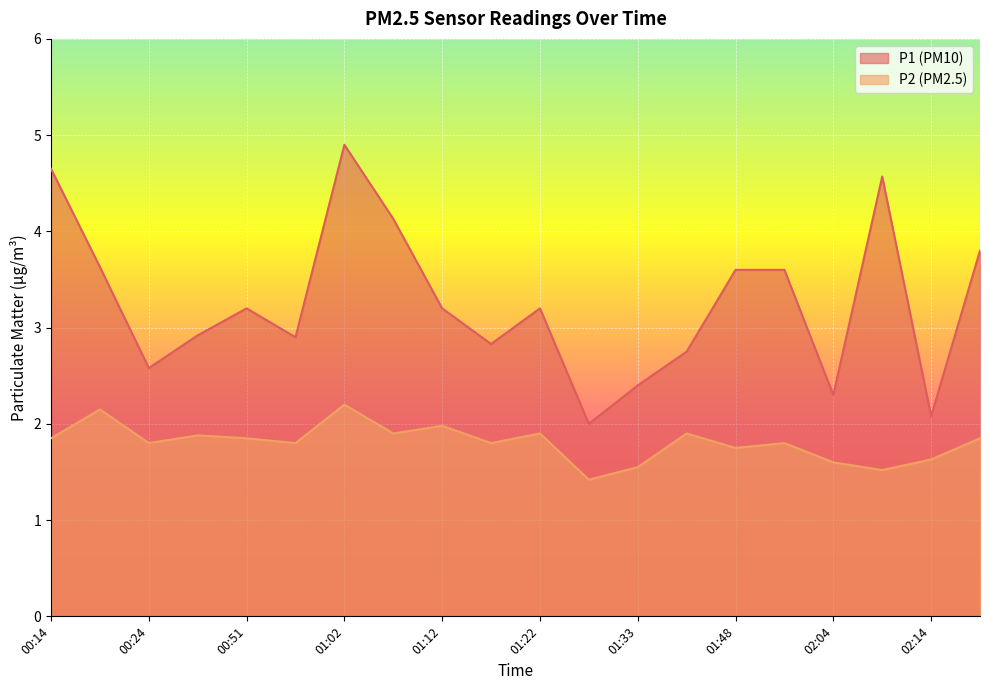

List the series in order of their peak value, highest first.

P1, P2